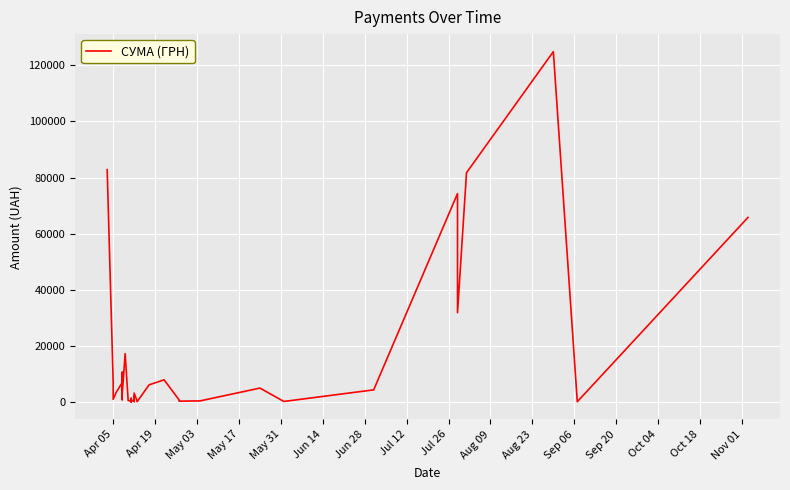

Reading left to right, transcribe all the data shown in this chart.

82834.0	7013.1	942.8	3387.1	6889.2	7730.8	10587.5	1675.1	5270.0	805.0	4328.6	2493.3	17230.2	504.5	355.0	37.4	1298.3	129.6	915.0	163.8	2100.0	213.6	3169.4	264.6	115.7	6109.0	7889.8	764.1	452.8	297.0	378.0	4950.0	176.0	4320.0	74303.1	31844.2	81726.8	124904.8	84.5	65790.6